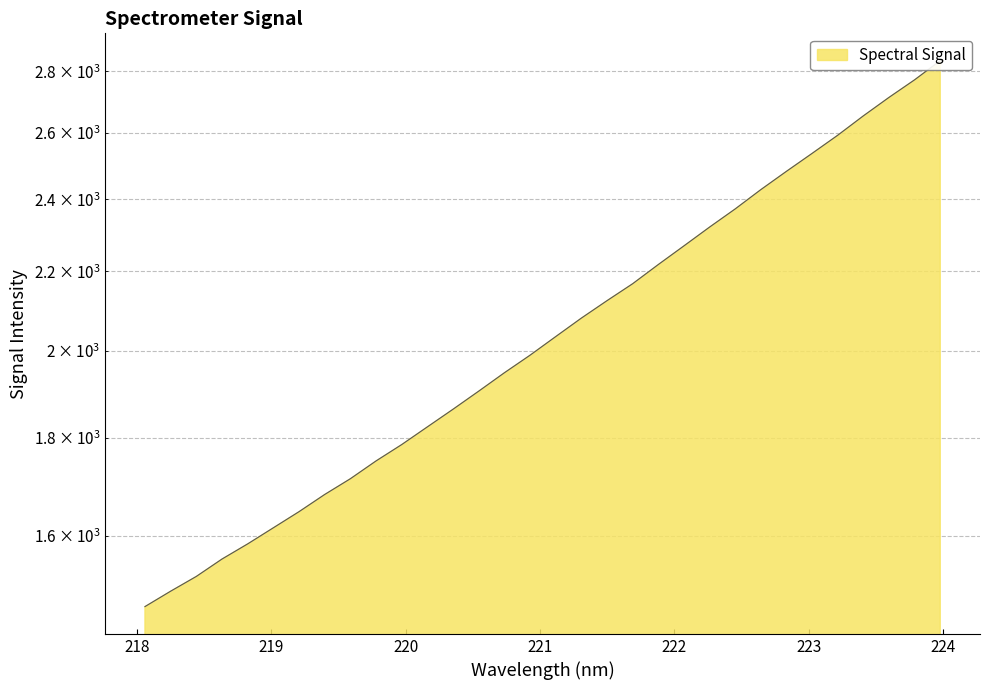

What is the change in value from 221.8812 to 223.2172?

+373.7